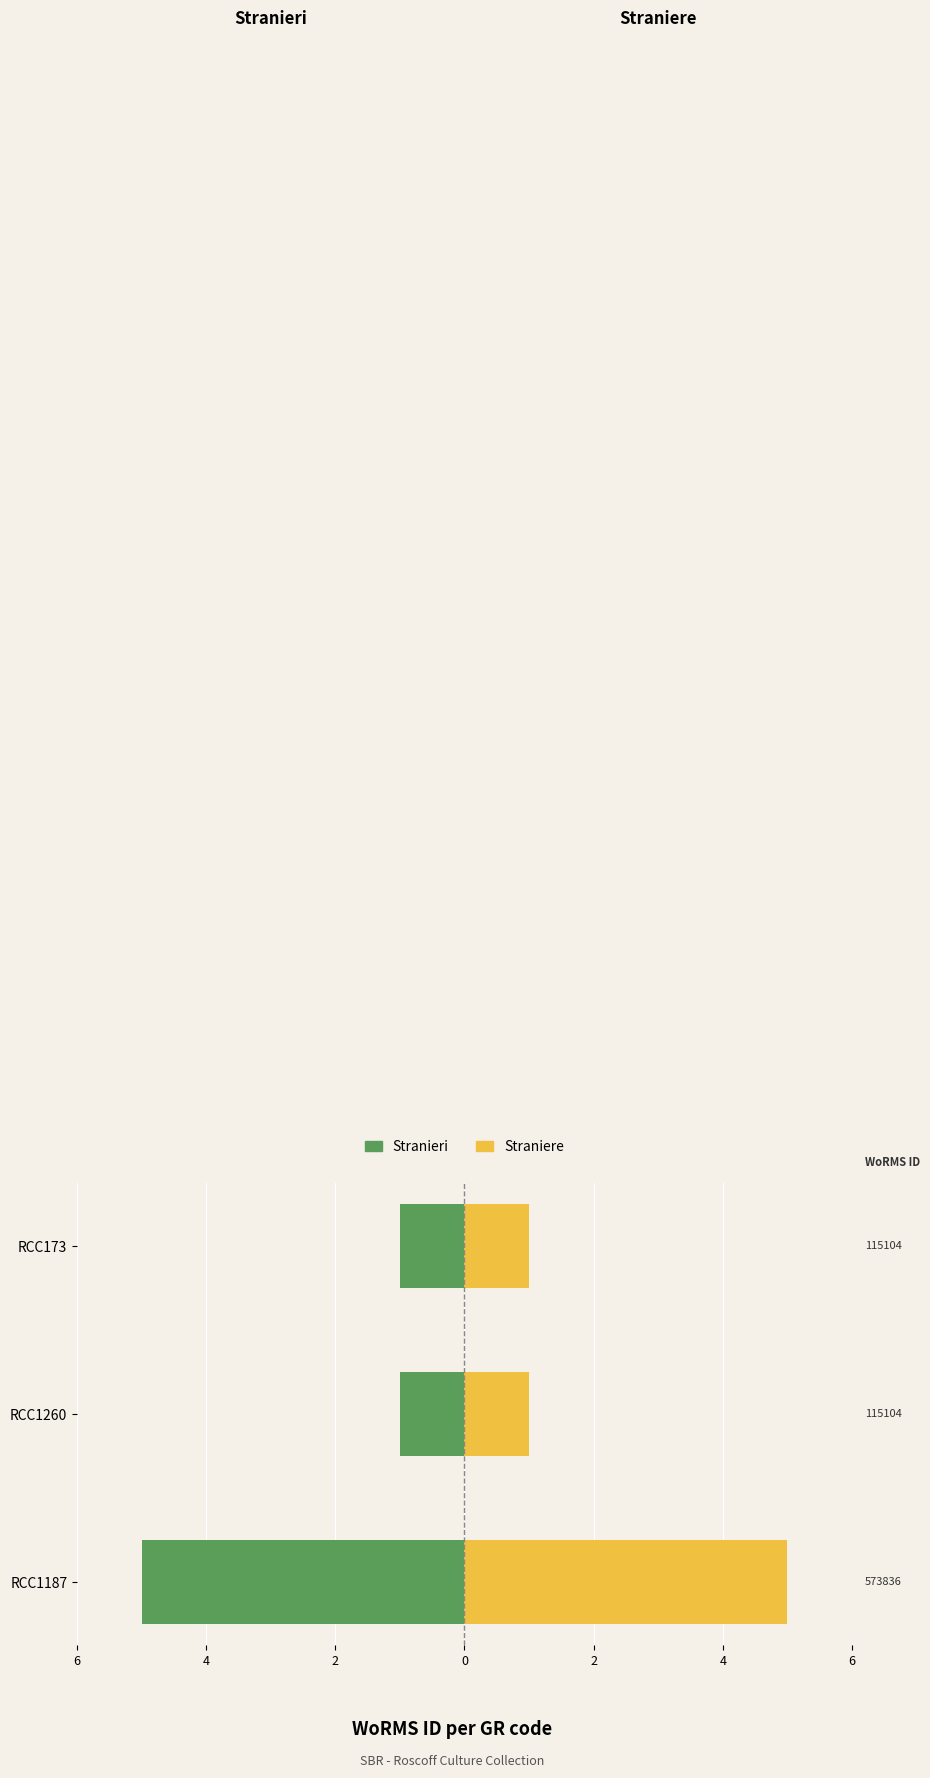

What value does the Straniere series have at RCC1187?

5.0